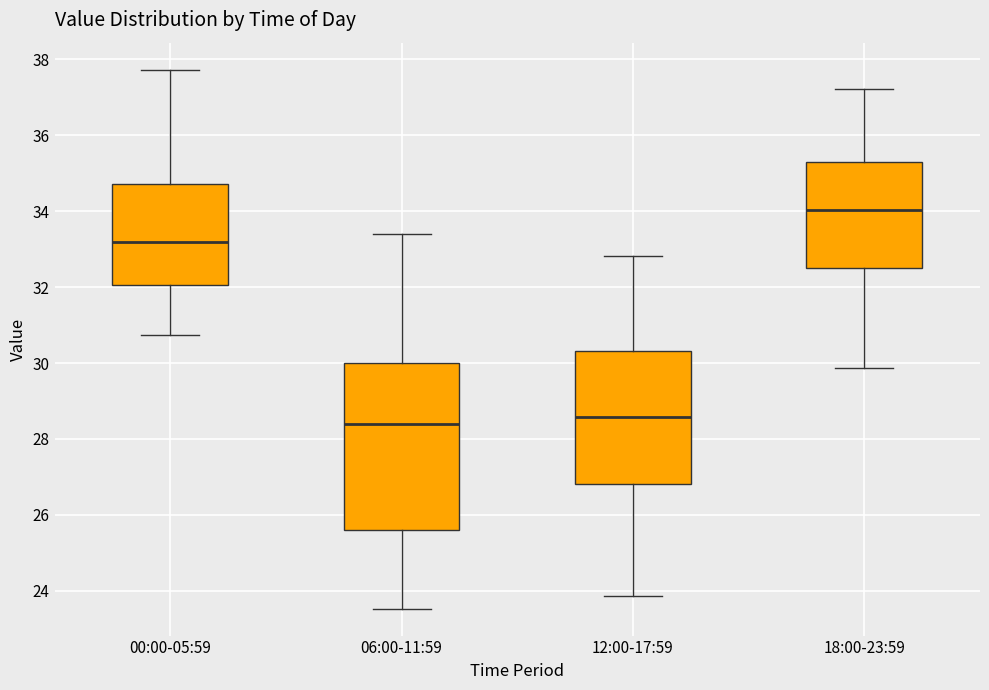

Where does the median line of the box for 12:00-17:59 sit on the y-axis? The values are not printed on the chart, so give them approximately, as read against the axis.

28.6